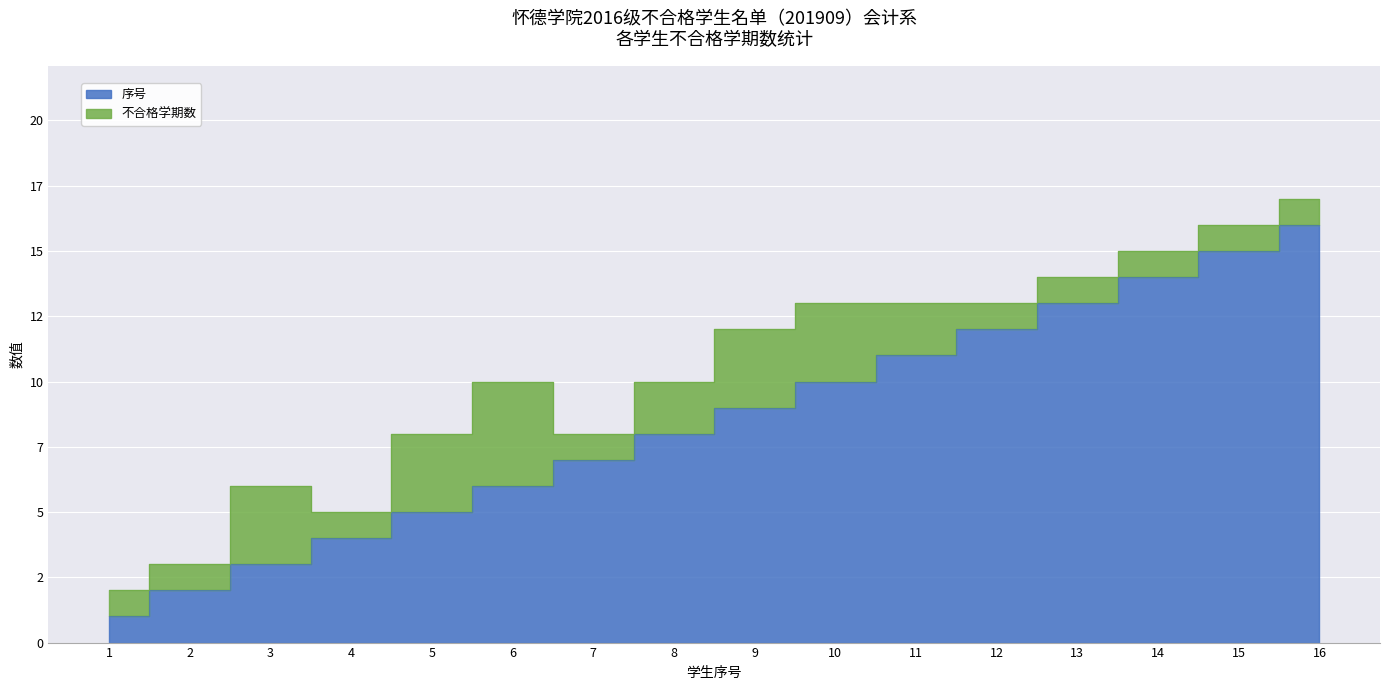

Between 6 and 14, which is larger?

14